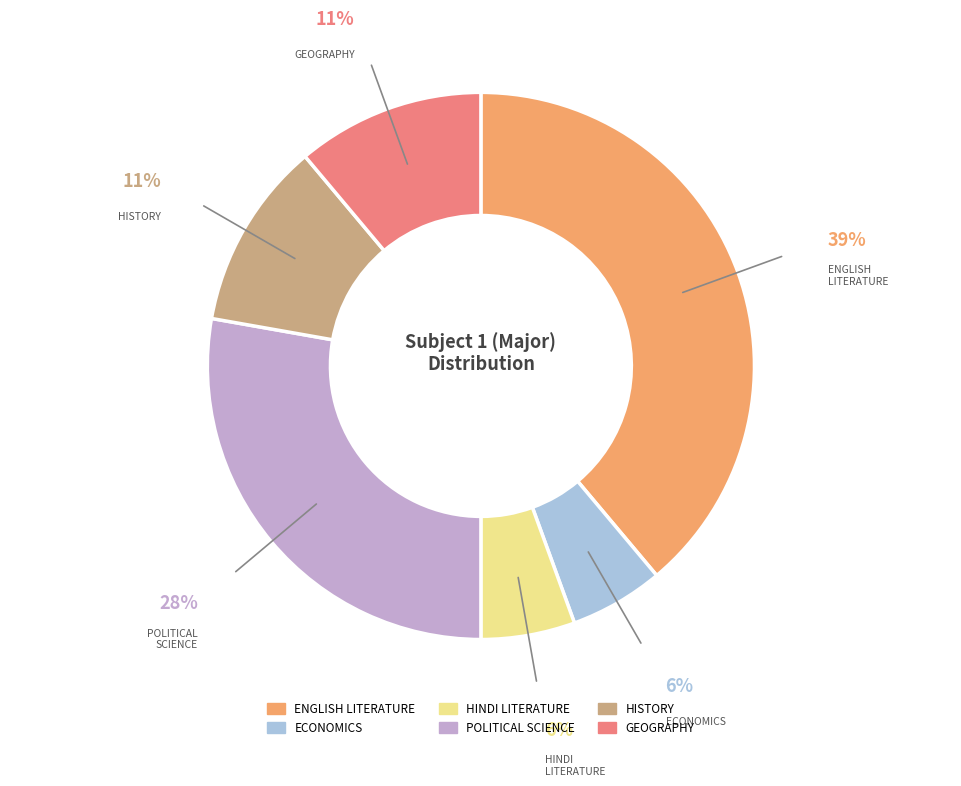

Which slice is the largest?

ENGLISH LITERATURE